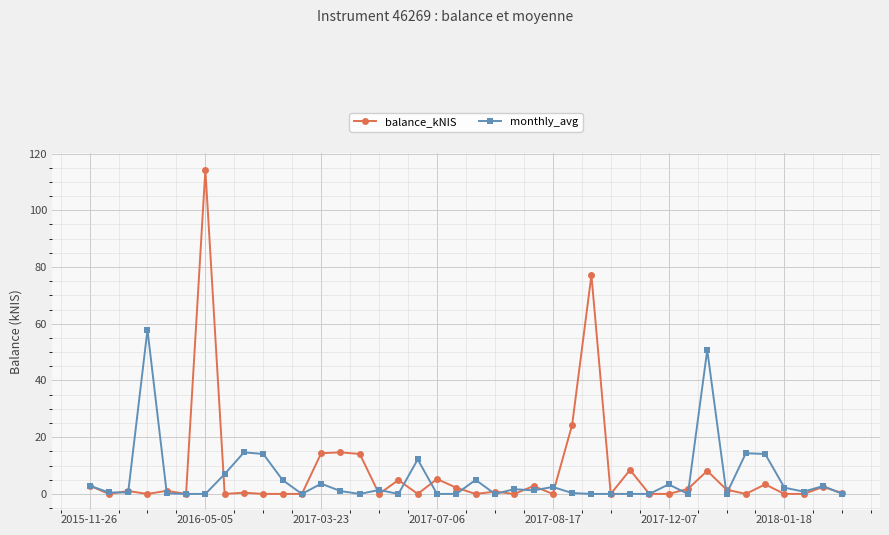

Is this an area chart (filled region under the line)?

No